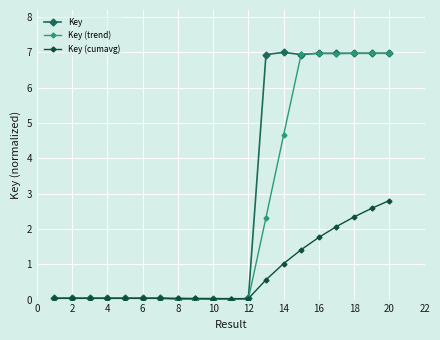

Does the chart have visible grid lines?

Yes